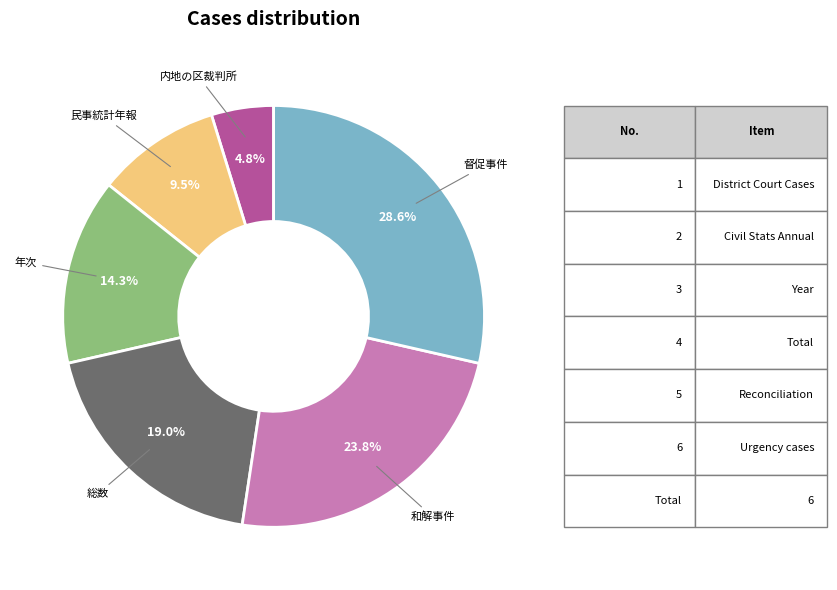

Does any single category account for the majority?

No